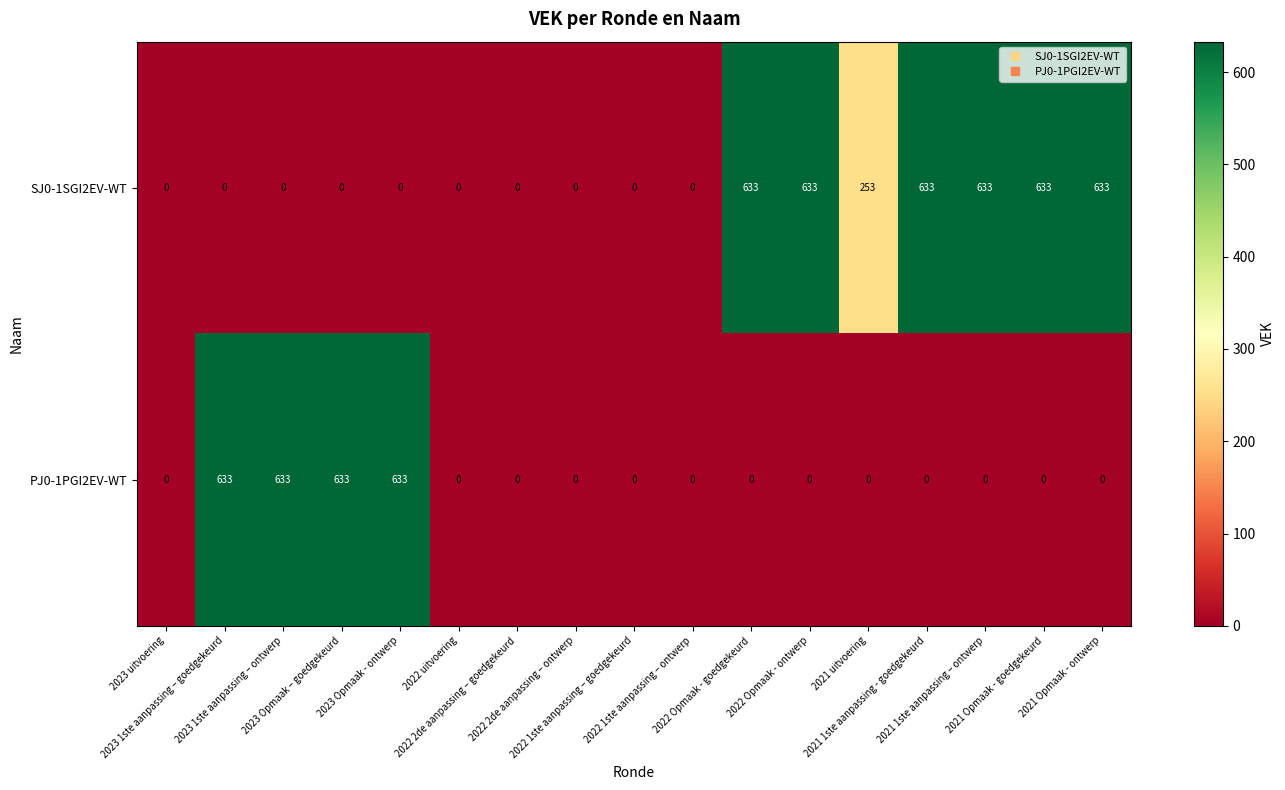

What is the average value of the SJ0-1SGI2EV-WT series?

238